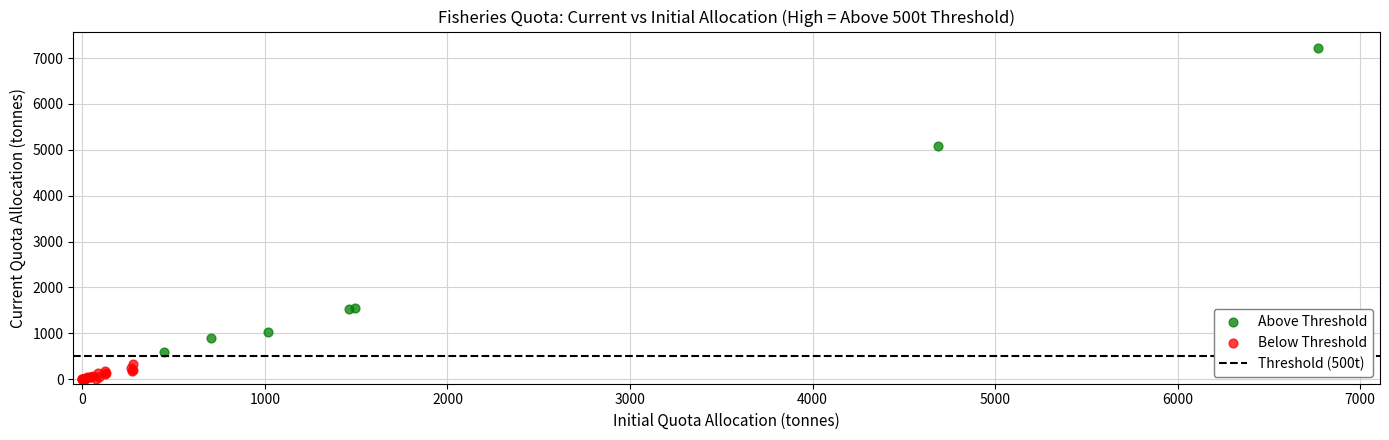

Which series contains the lowest Y value?

Below Threshold